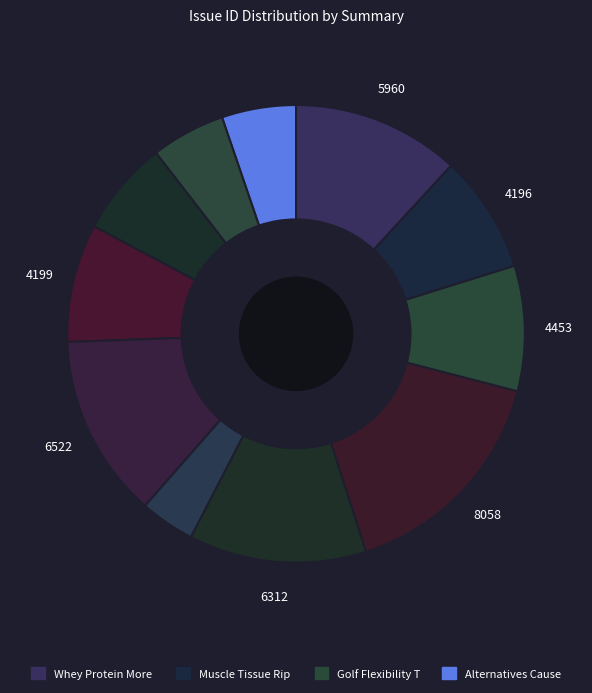

How many slices are in this pie chart?

11